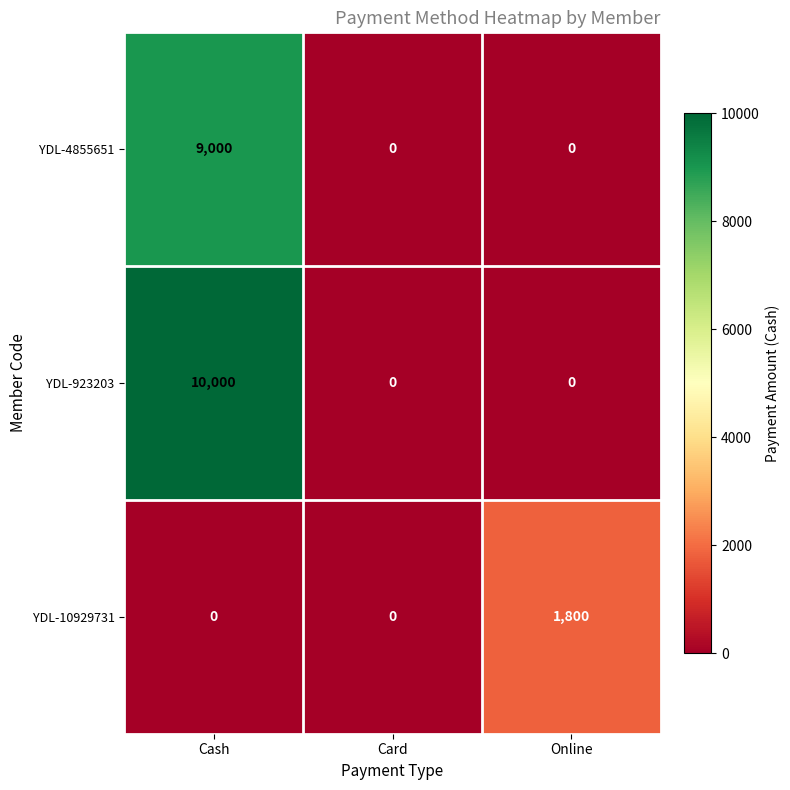

What is the highest value of the YDL-4855651 series?

9000